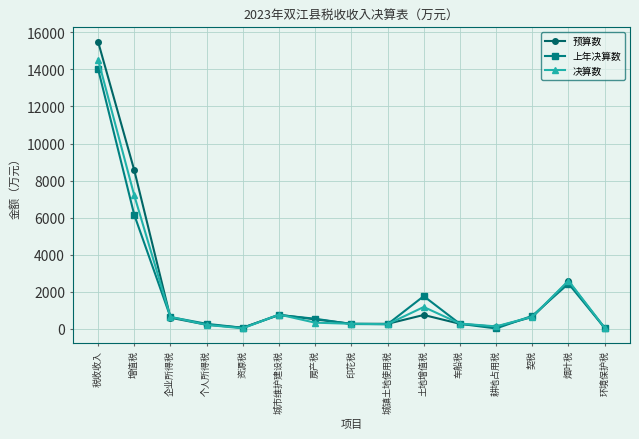

True or false: 预算数 has a value of 630 at 契税.

True